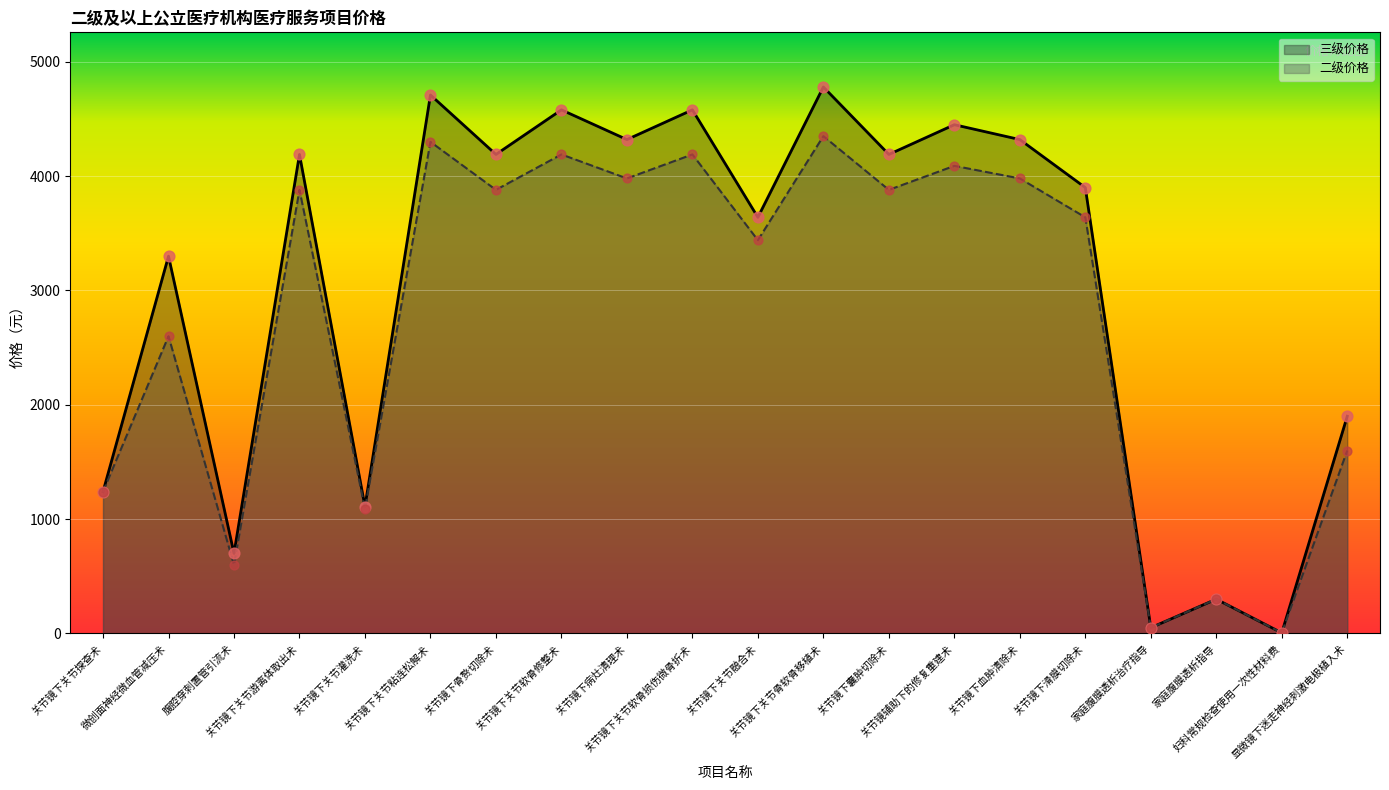

What are all the series names shown in the legend?

三级价格, 二级价格